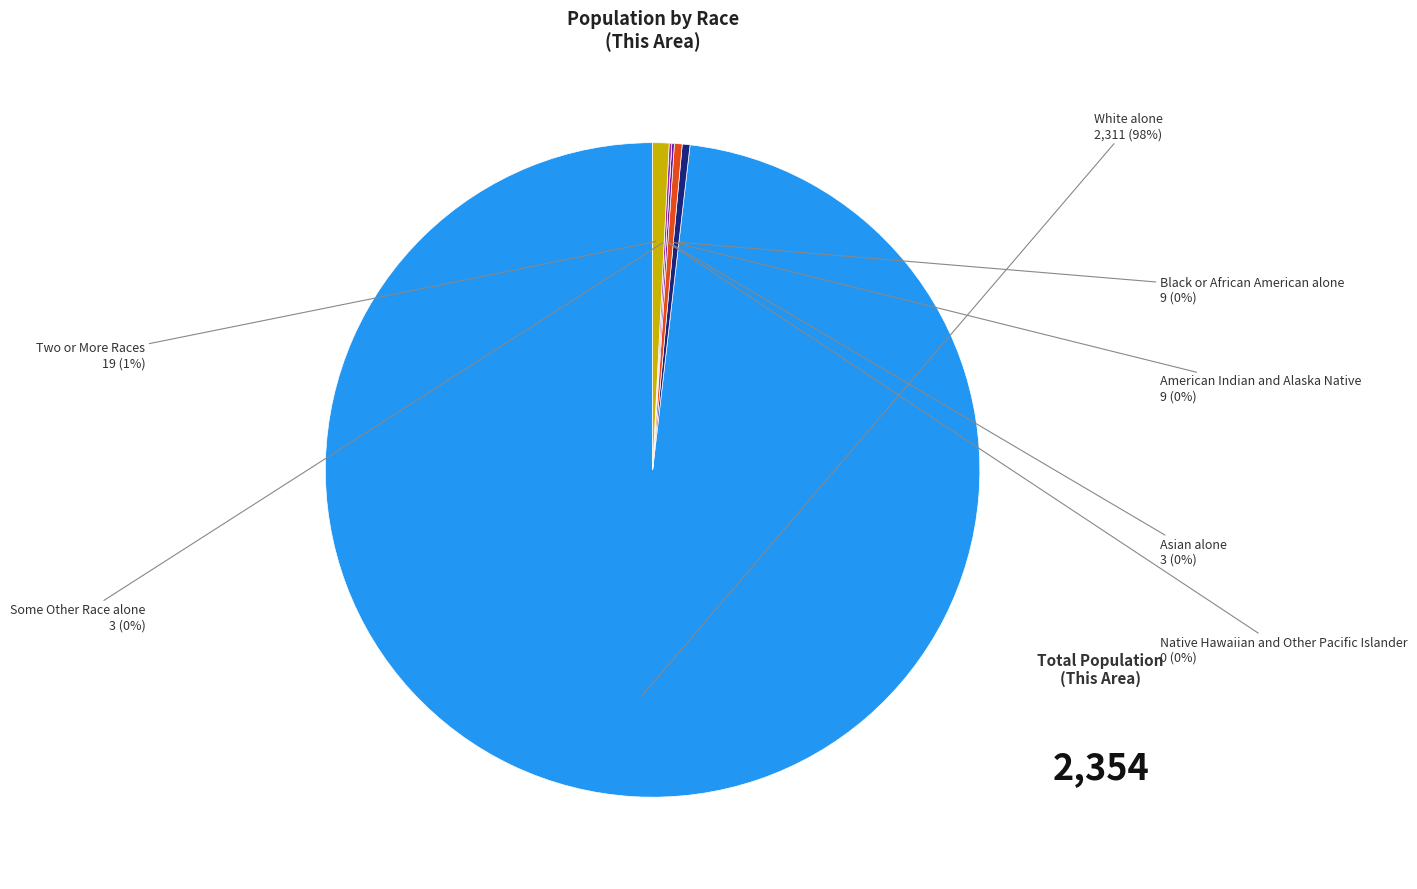

Is there a majority slice in this chart?

Yes